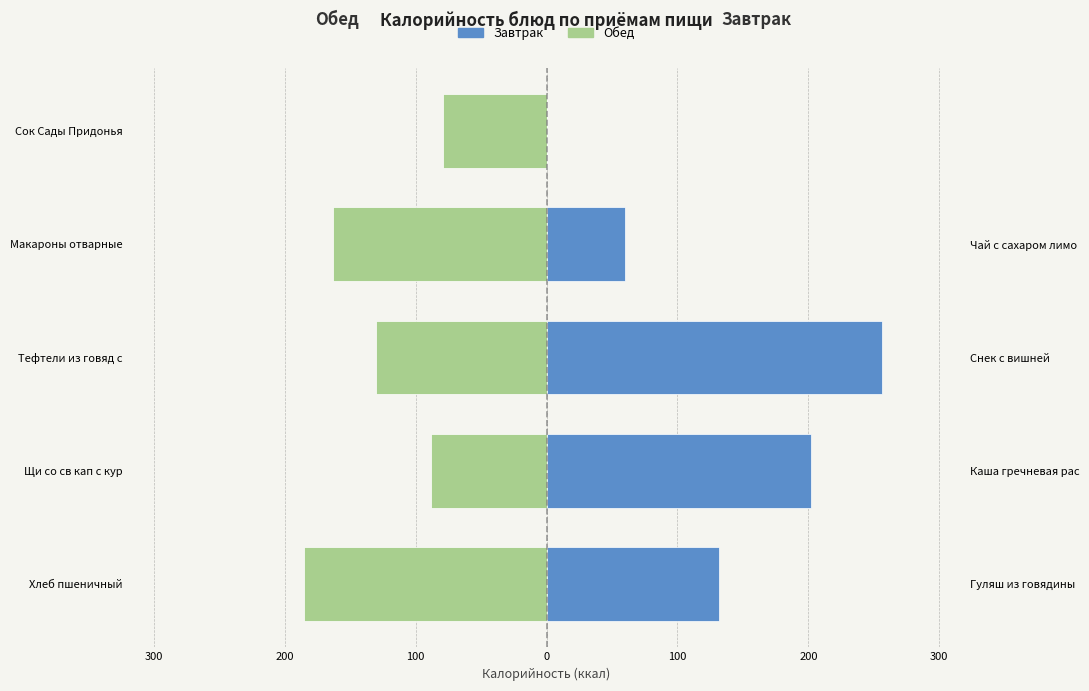

What is the sum of all Обед values?

-645